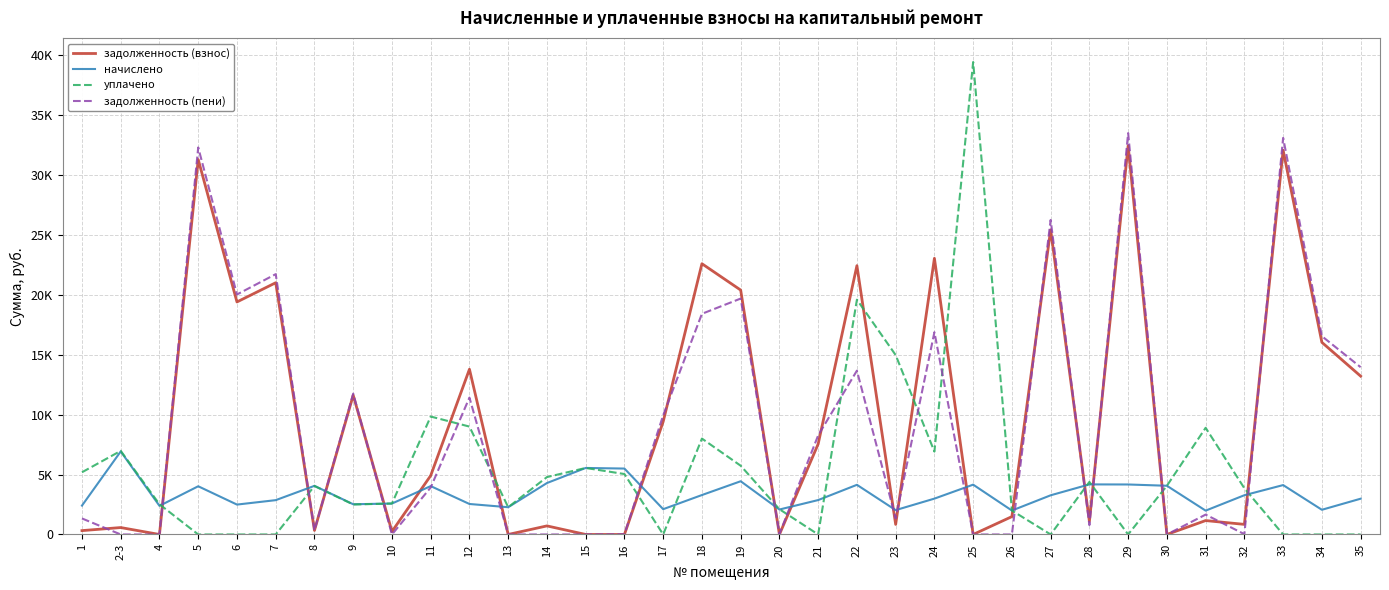

Is it true that начислено equals 2271.8 at 27?

False